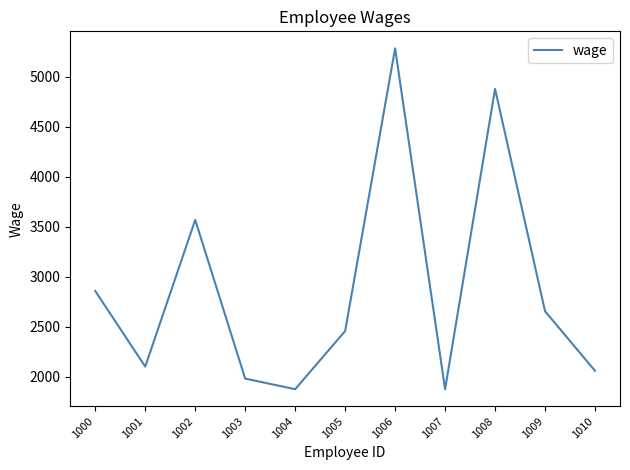

What is the sum of all values?

31583